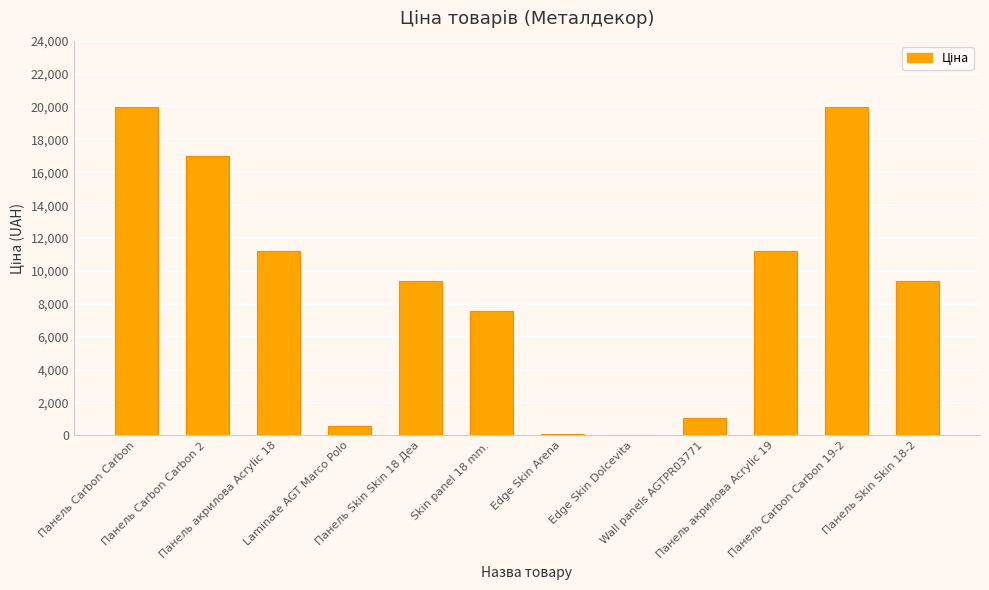

List the labels in order of value, largest first.

Панель Carbon Carbon, Панель Carbon Carbon 19-2, Панель Carbon Carbon 2, Панель акрилова Acrylic 18, Панель акрилова Acrylic 19, Панель Skin Skin 18 Деа, Панель Skin Skin 18-2, Skin panel 18 mm., Wall panels AGTPR03771, Laminate AGT Marco Polo, Edge Skin Arena, Edge Skin Dolcevita